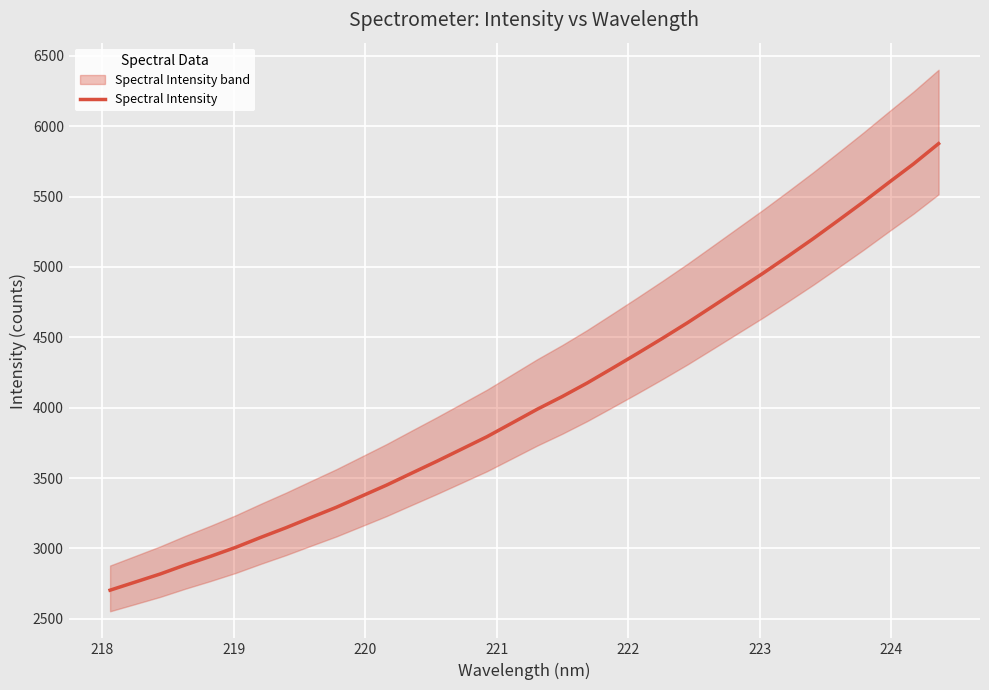

How many lines are shown in the chart?

1